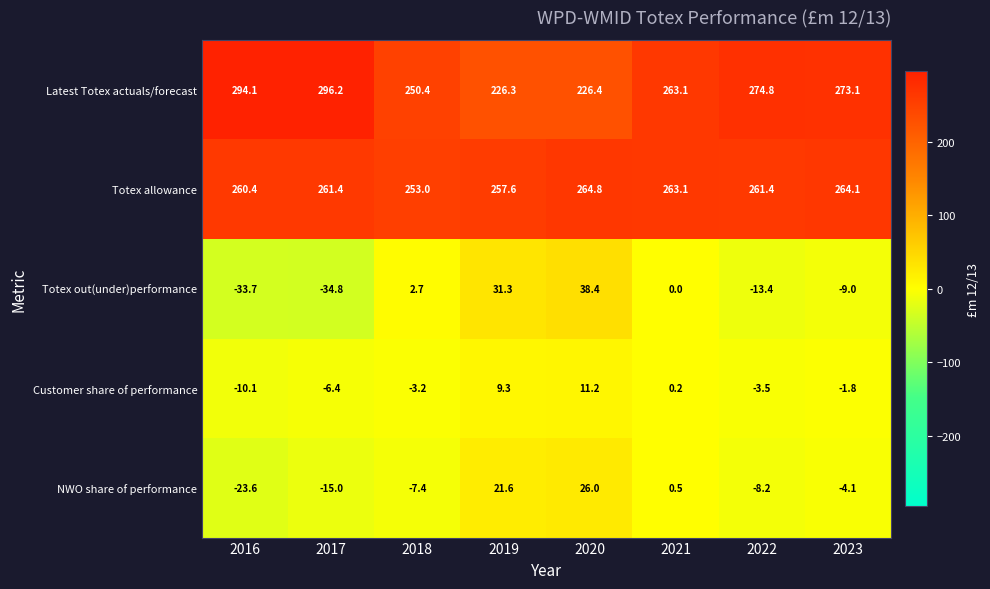

What is the maximum value shown in the chart?

296.2